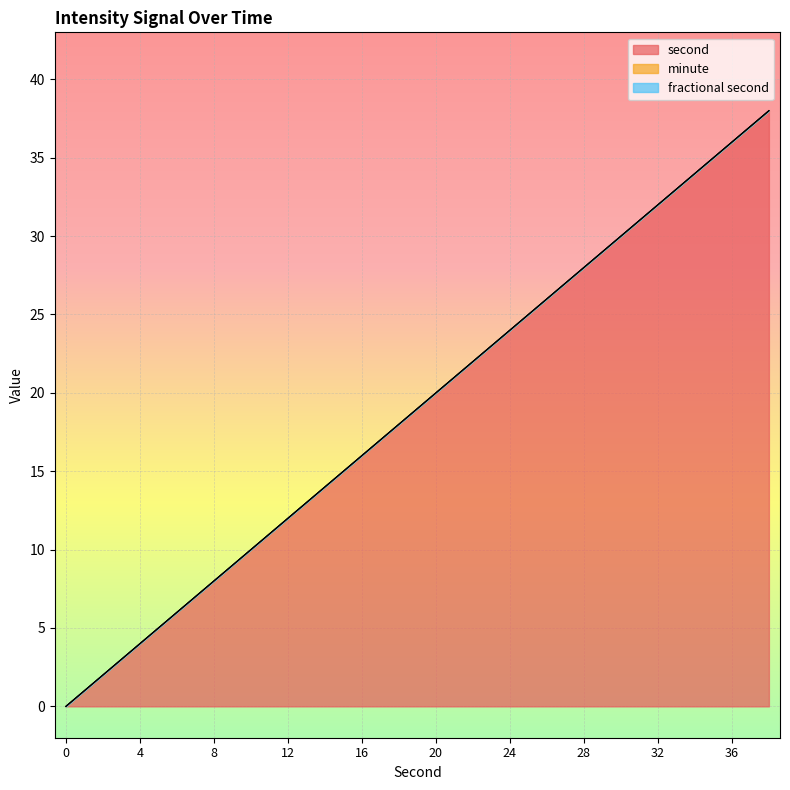

Does the chart display data point markers on the line(s)?

No